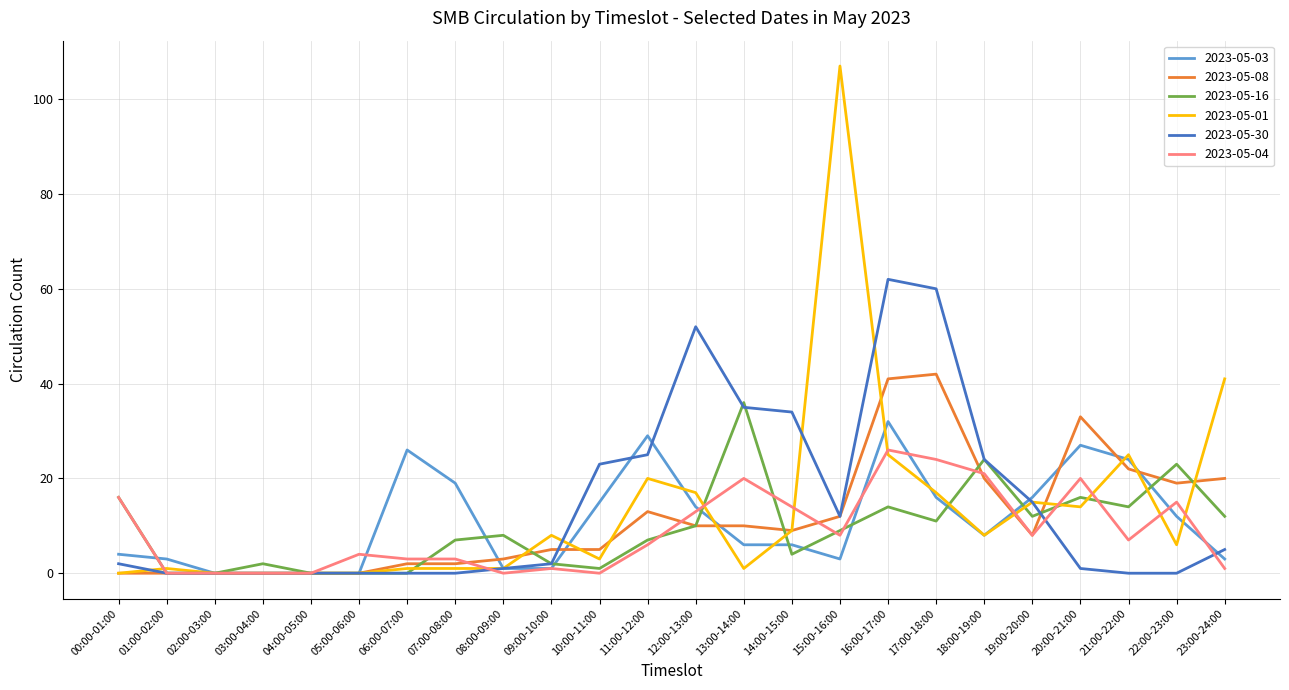

Which series has the largest range (max minus min)?

2023-05-01